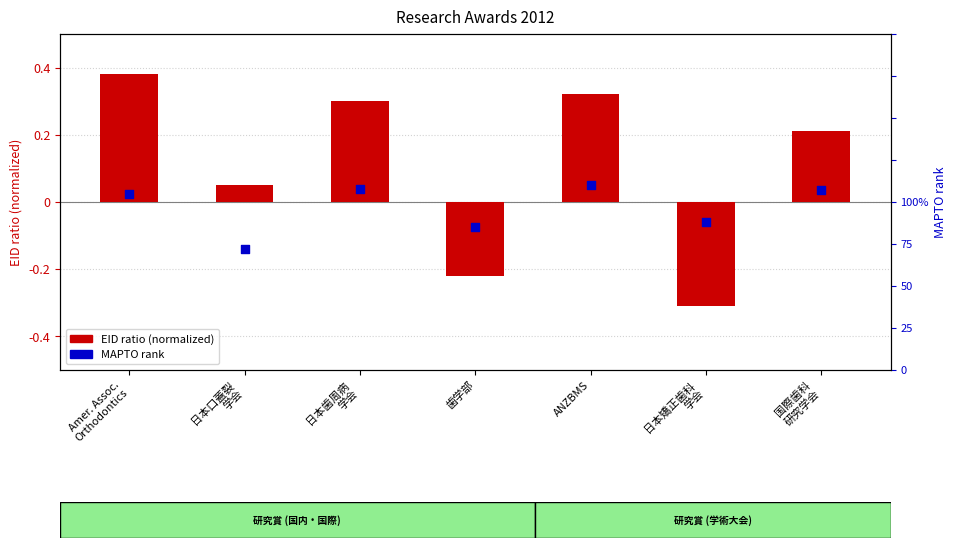

What are all the series names shown in the legend?

EID ratio (normalized), MAPTO rank